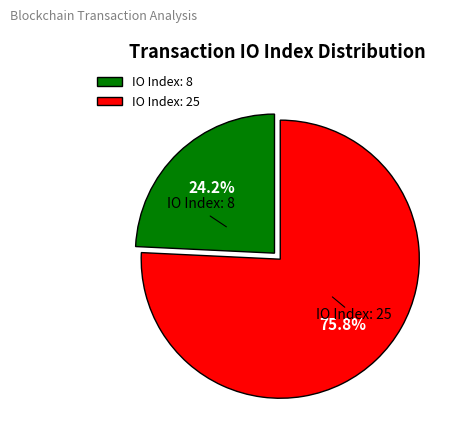

Is there any slice that represents more than half of the pie?

Yes